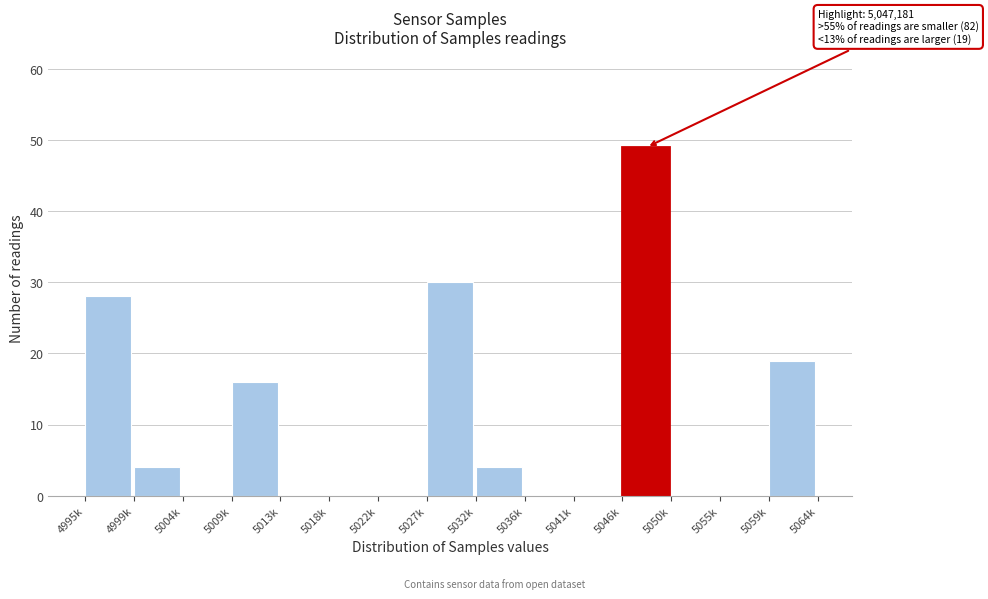

Reading left to right, extract all data points from this chart.

4995k=28	4999k=4	5004k=0	5009k=16	5013k=0	5018k=0	5022k=0	5027k=30	5032k=4	5036k=0	5041k=0	5046k=49	5050k=0	5055k=0	5059k=19